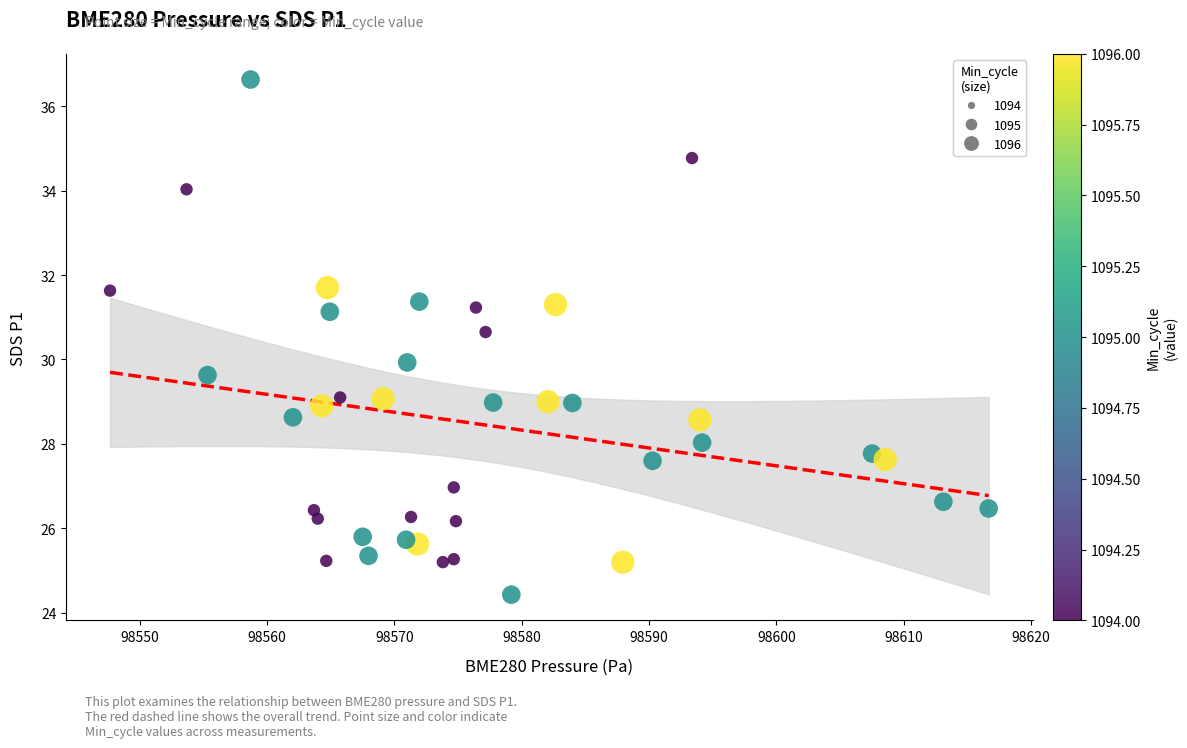

What is the range of X values (max minus min)?

69.0